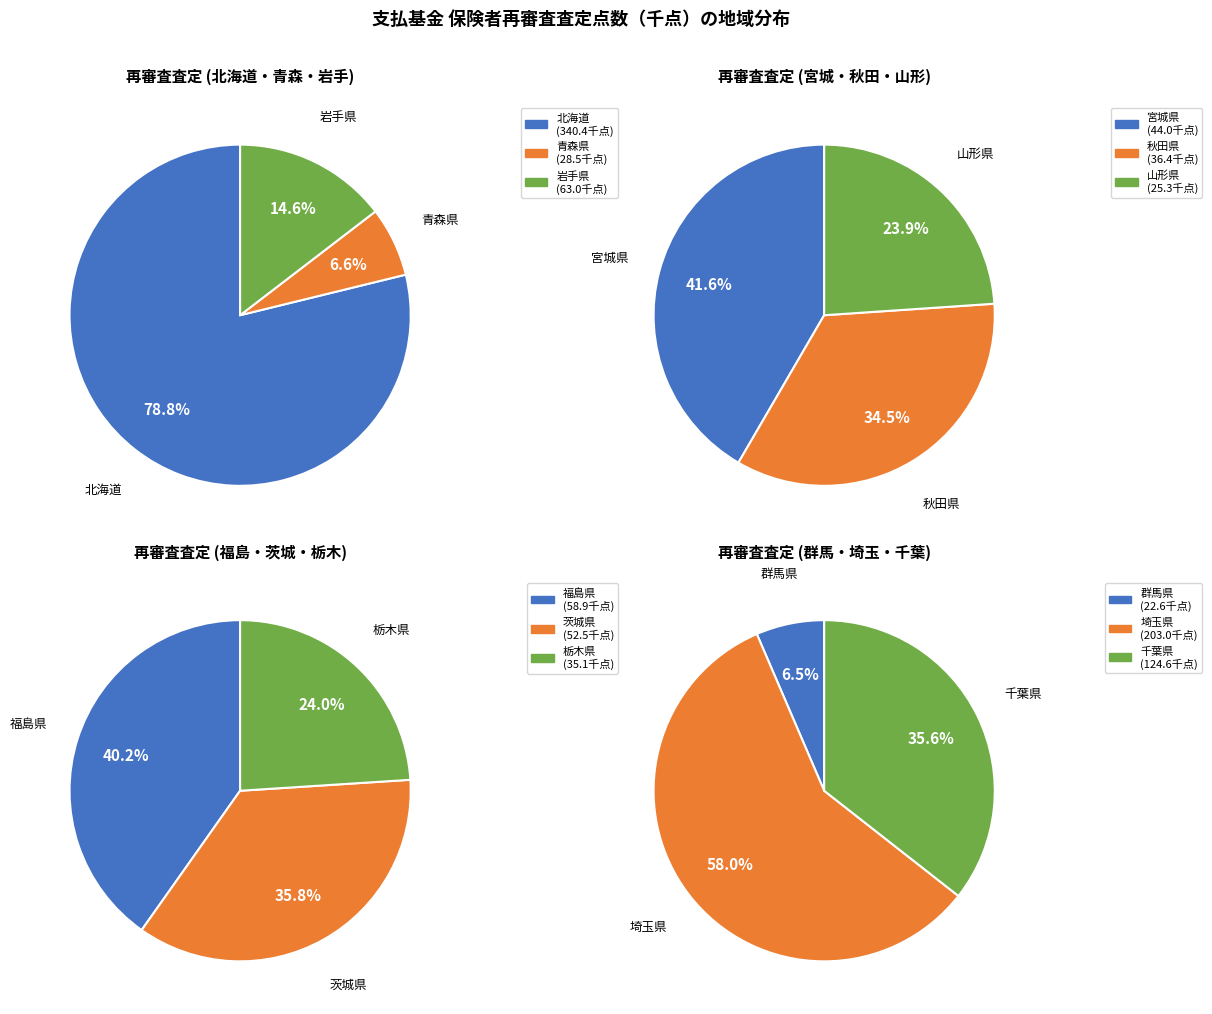

Count the number of slices in the pie.

12